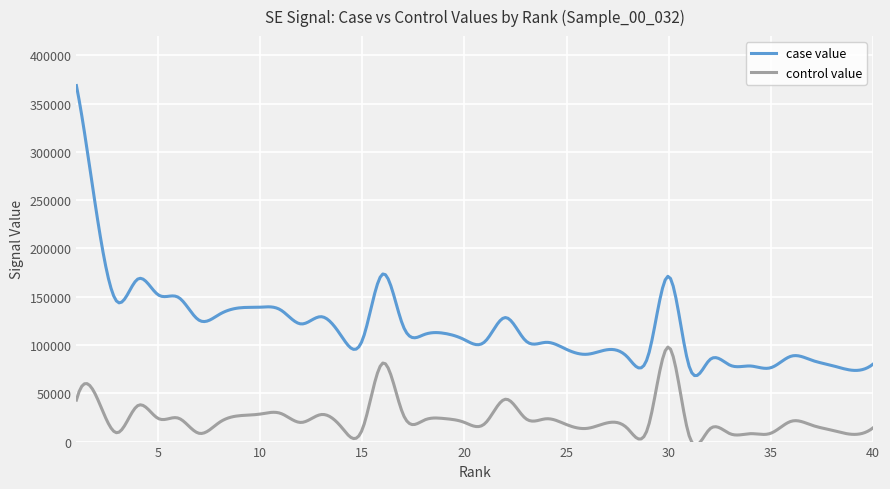

What is the maximum value for case value?

368765.4